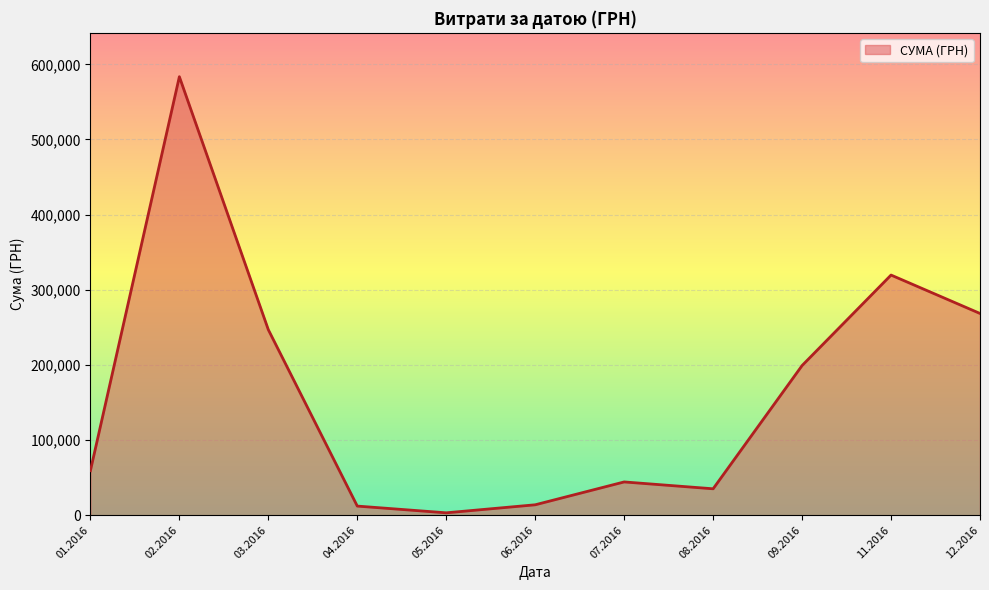

What is the maximum value shown in the chart?

583556.1